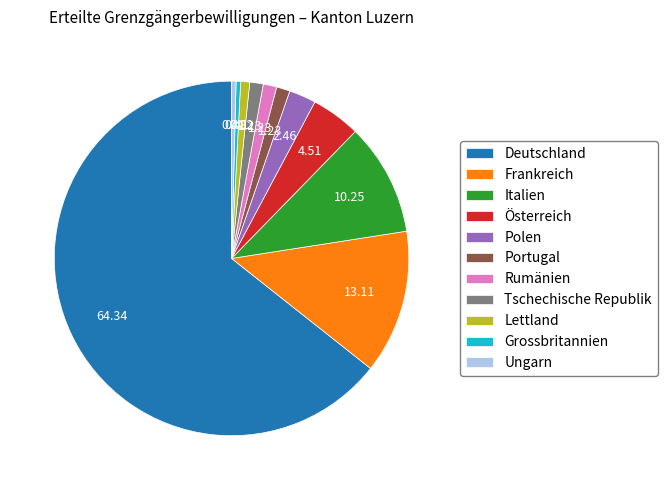

What is the majority slice?

Deutschland